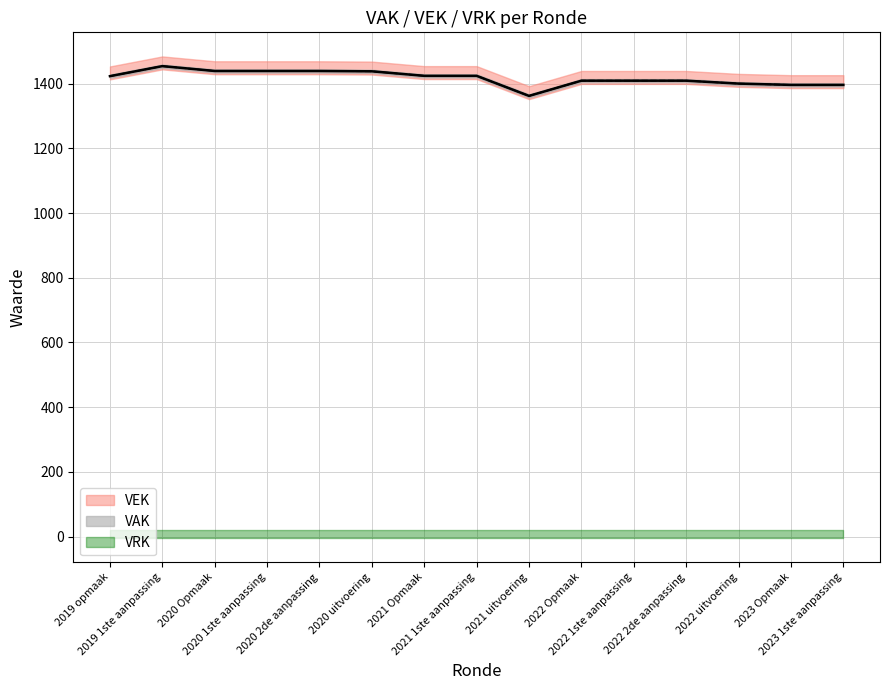

How many data points in VEK are above 1423?

7